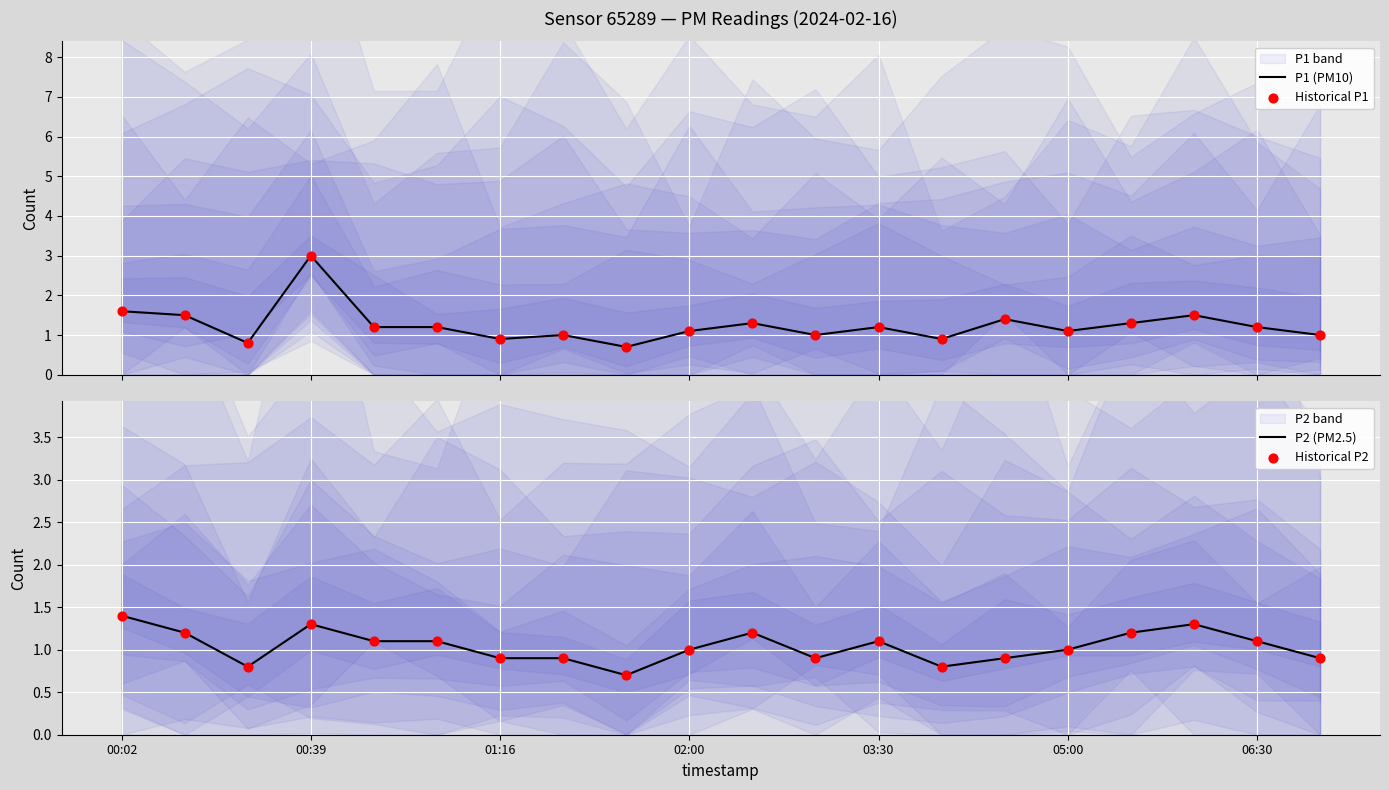

Is the value of P2 (PM2.5) at 03:30 greater than the value of P1 (PM10) at 05:00?

No